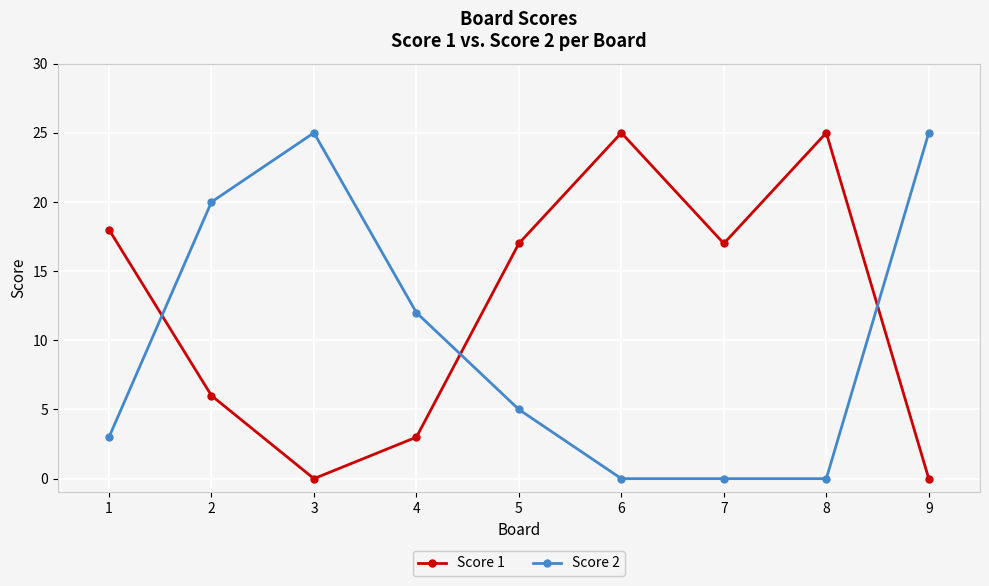

What is the difference between the Score 1 values at 3 and 5?

17